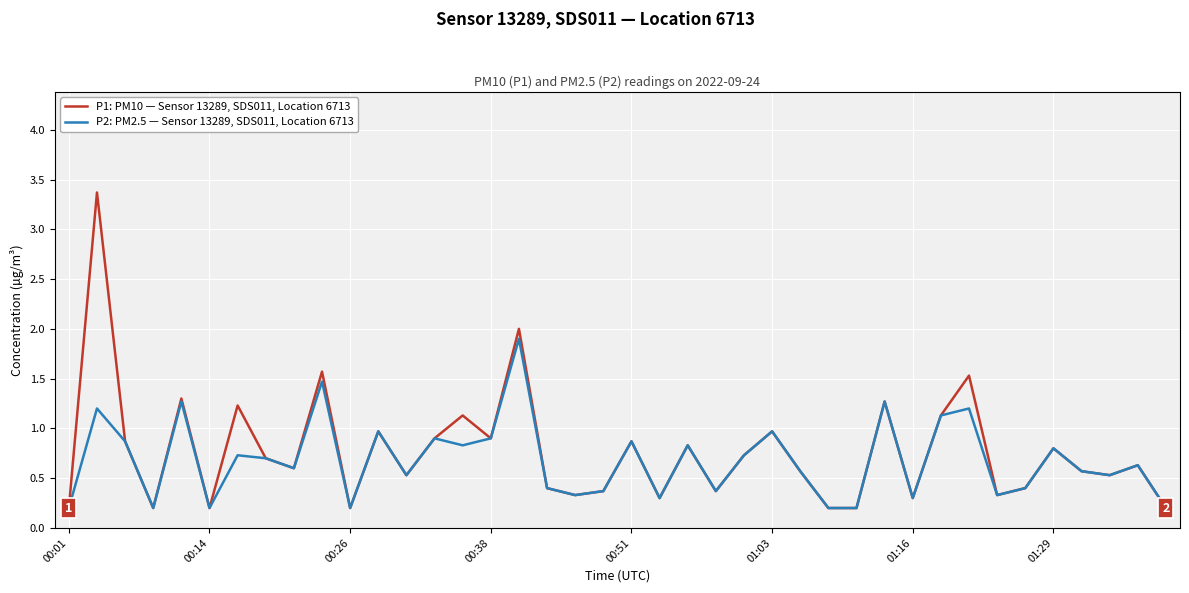

Rank the series by their average value, from highest to lowest.

P1: PM10 — Sensor 13289, SDS011, Location 6713, P2: PM2.5 — Sensor 13289, SDS011, Location 6713